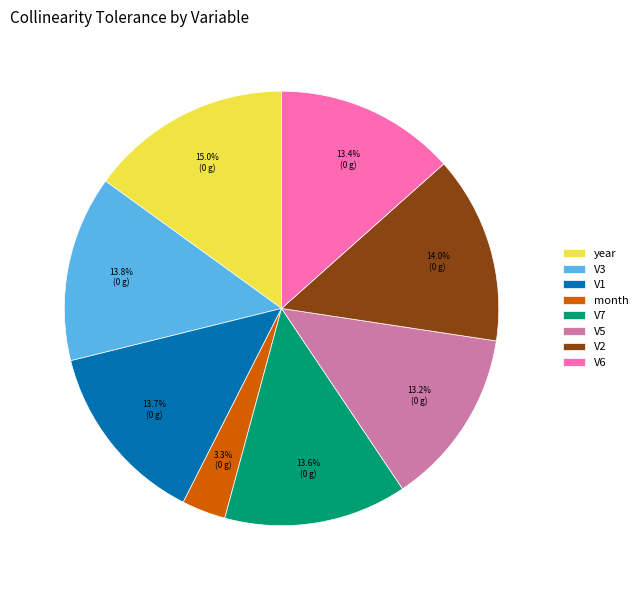

To the nearest percent, what is the difference between the V7 and month slice percentages?

10%